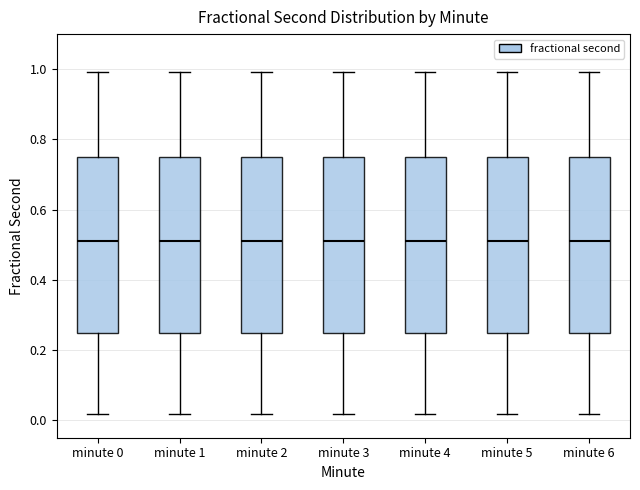

Reading left to right, transcribe this box plot: for each box, give where its median line is, the range the box spans, and where its two whiskers end, as read against the y-axis. The values are not printed on the chart, so give them approximately, as read against the axis.

minute 0: median 0.50, box 0.24 to 0.76, whiskers 0.02 to 1.00
minute 1: median 0.50, box 0.24 to 0.76, whiskers 0.02 to 1.00
minute 2: median 0.50, box 0.24 to 0.76, whiskers 0.02 to 1.00
minute 3: median 0.50, box 0.24 to 0.76, whiskers 0.02 to 1.00
minute 4: median 0.50, box 0.24 to 0.76, whiskers 0.02 to 1.00
minute 5: median 0.50, box 0.24 to 0.76, whiskers 0.02 to 1.00
minute 6: median 0.50, box 0.24 to 0.76, whiskers 0.02 to 1.00